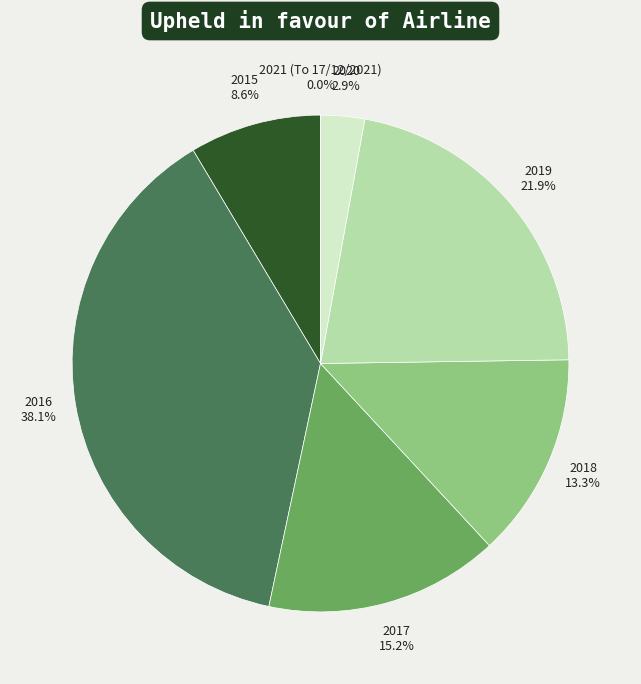

Is the sum of 2020 and 2021 (To 17/12/2021) greater than half?

No